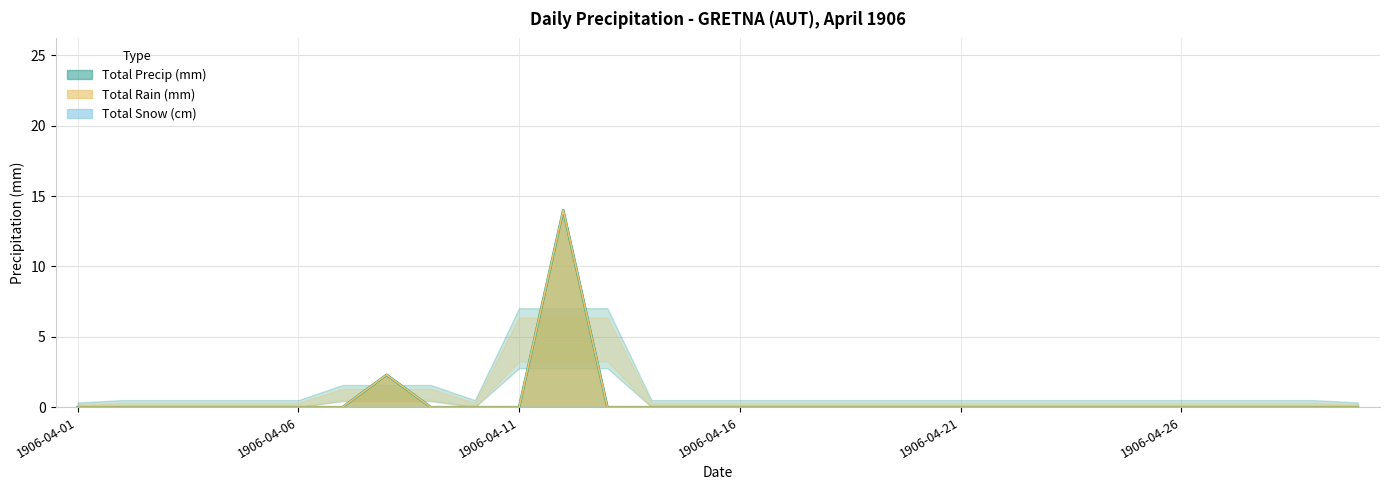

Which has a higher value, 1906-04-05 or 1906-04-28?

1906-04-05